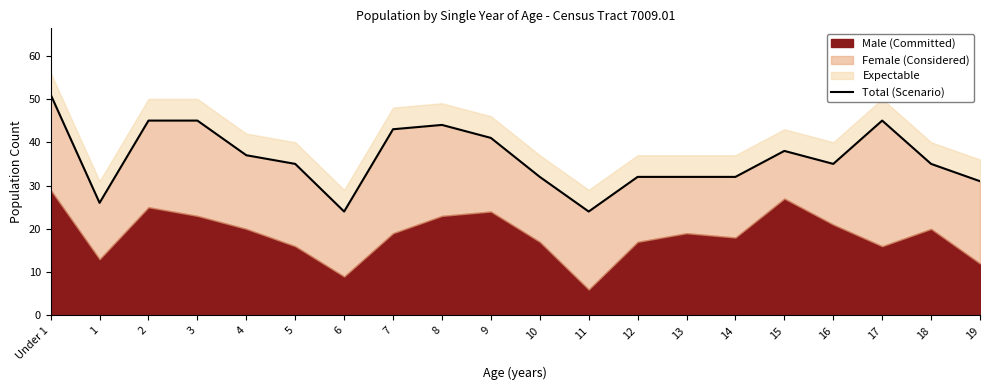

The value at 13 is 32. True or false?

True